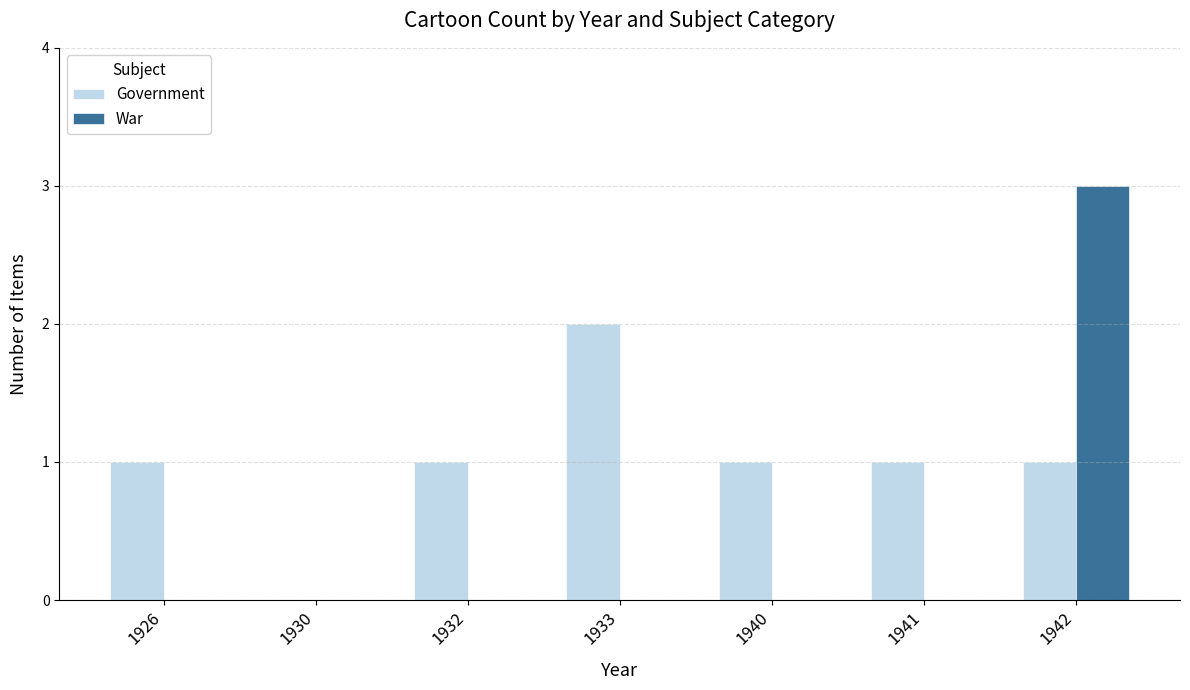

Reading right to left, what are all the values shown in this chart?

Government: 1	1	1	2	1	0	1
War: 3	0	0	0	0	0	0